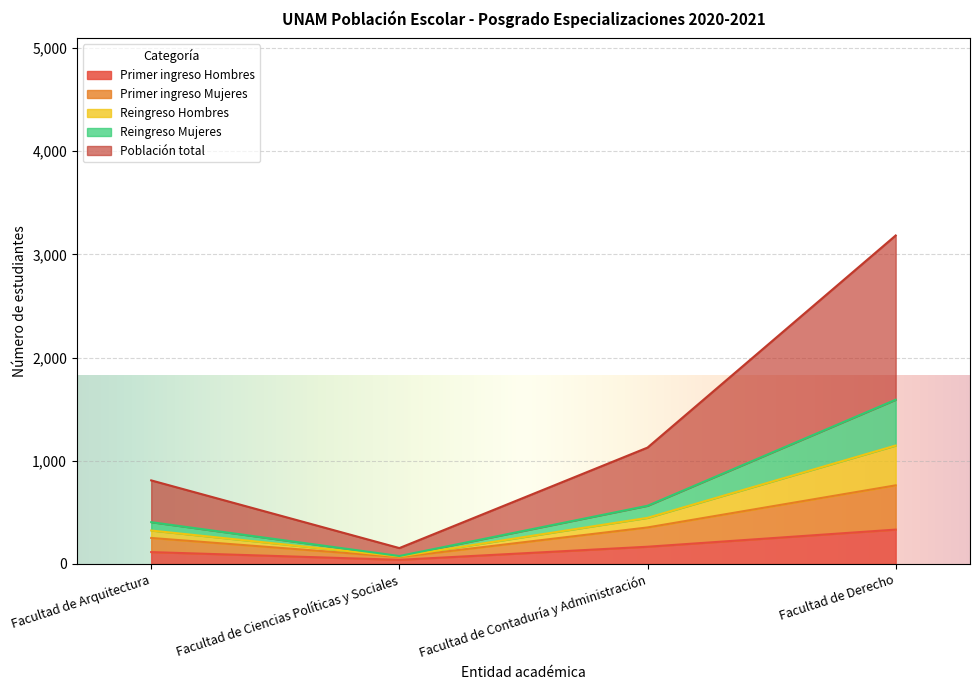

The value of Reingreso Hombres at Facultad de Ciencias Políticas y Sociales is 129. True or false?

False